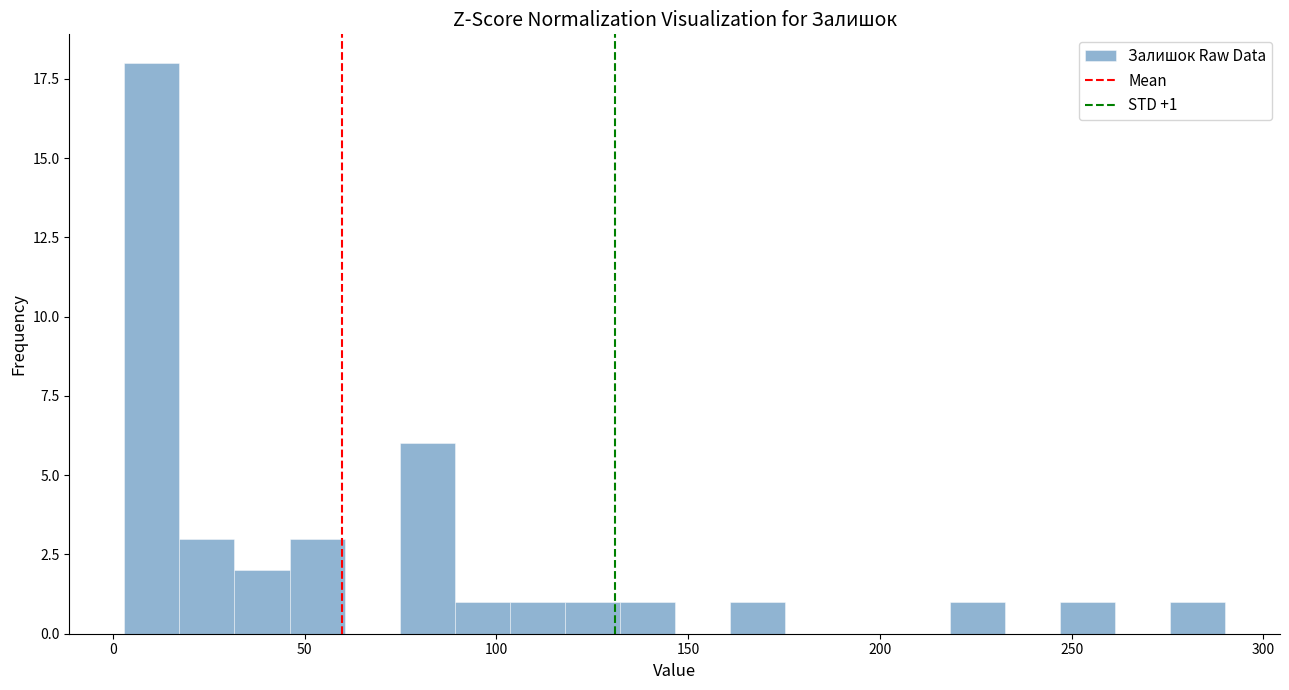

Read against the x-axis, roughly where is the centre of the tallest bar?

10